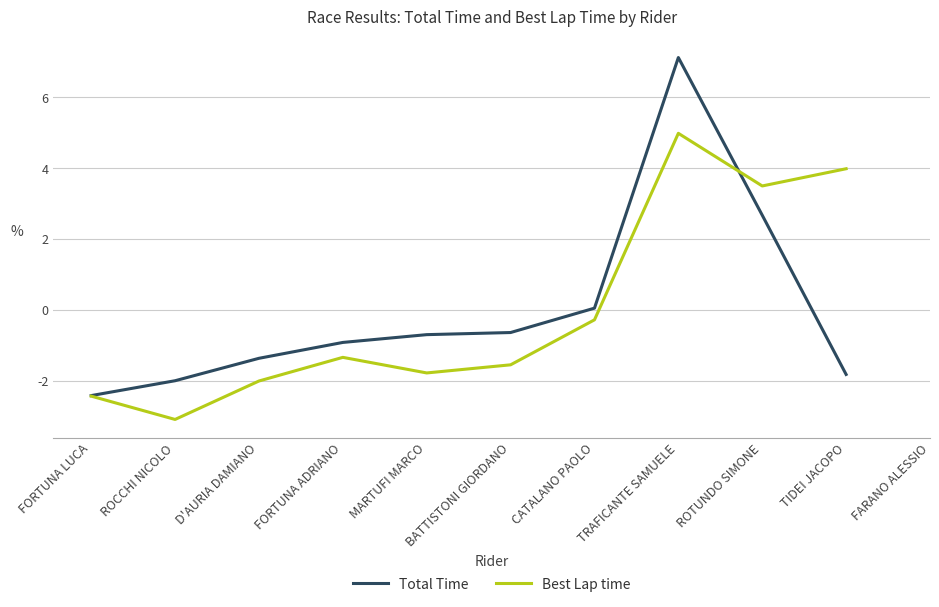

How many intersections are there between Total Time and Best Lap time?

1